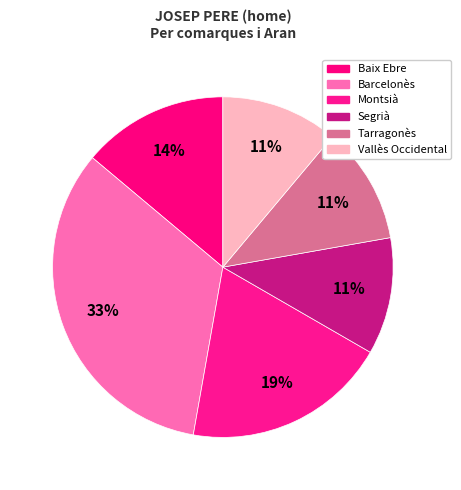

Combined, what portion of the pie is Tarragonès and Baix Ebre?

25.0%